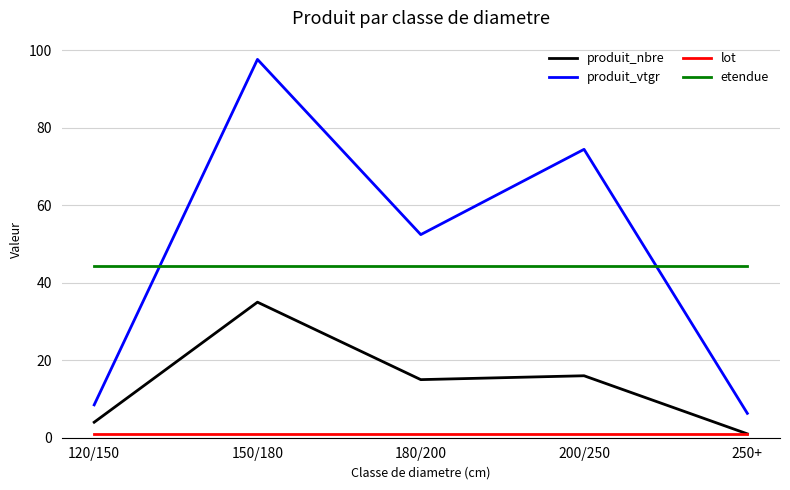

True or false: etendue has more than 2 points higher than both neighbors.

False